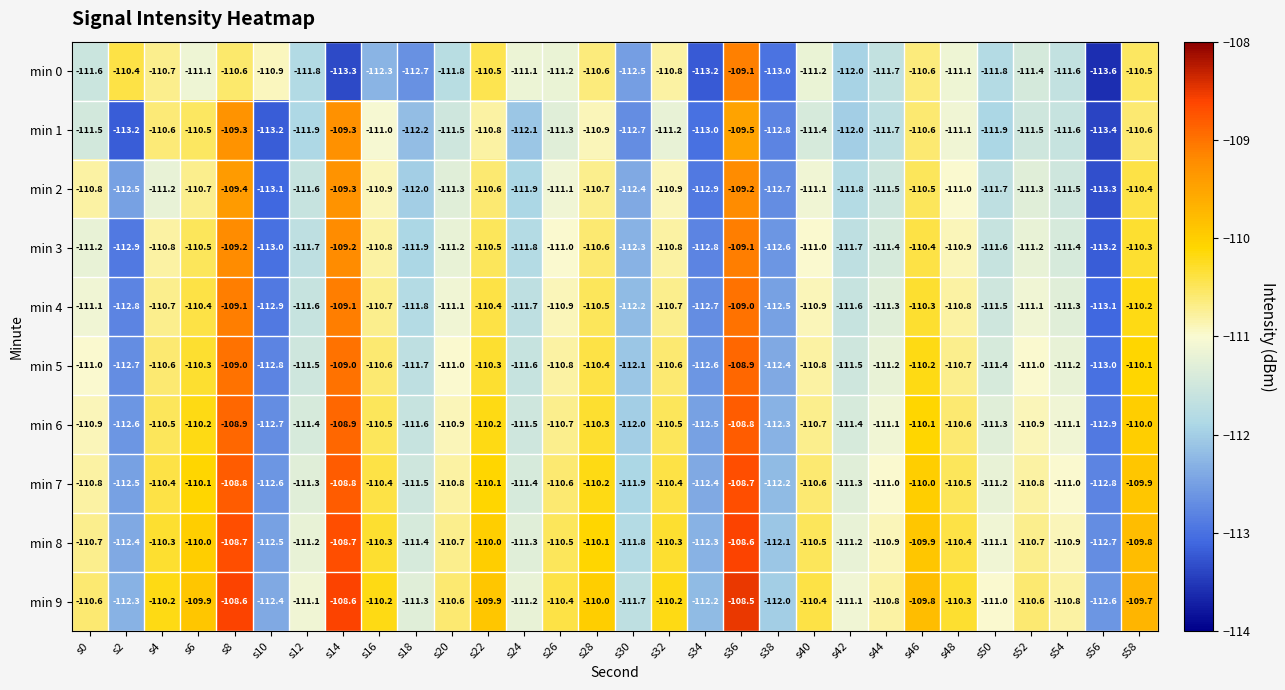

At which label does min 7 first exceed -110?

s8